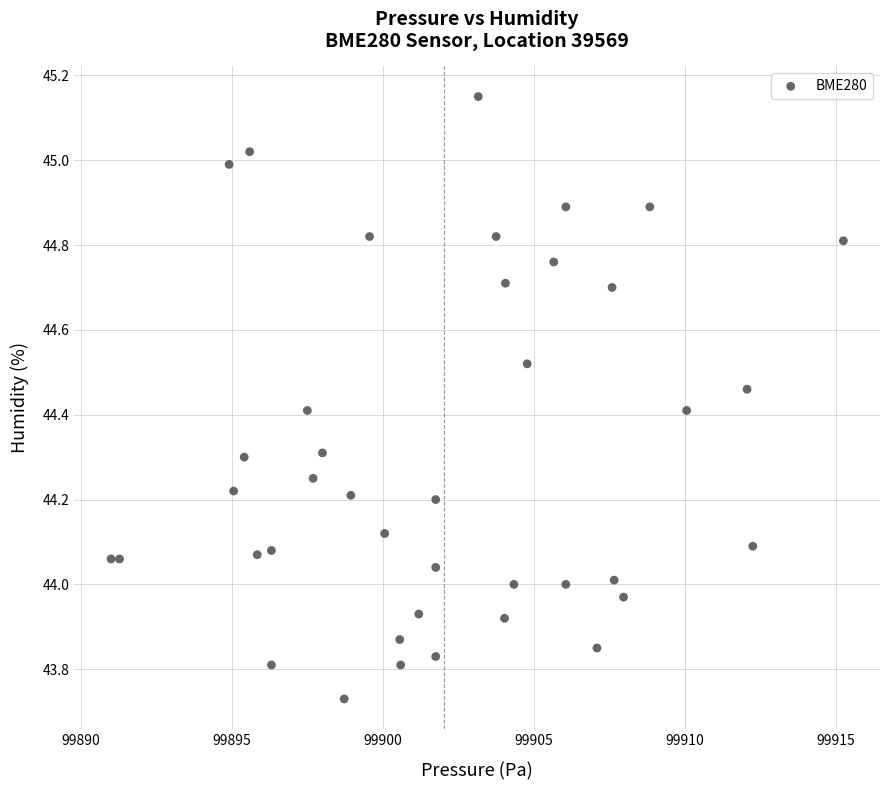

What is the range of X values (max minus min)?

24.2